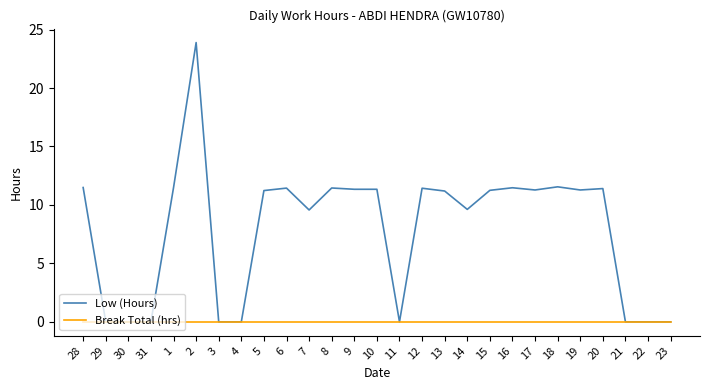

What position from the right is 3?

21